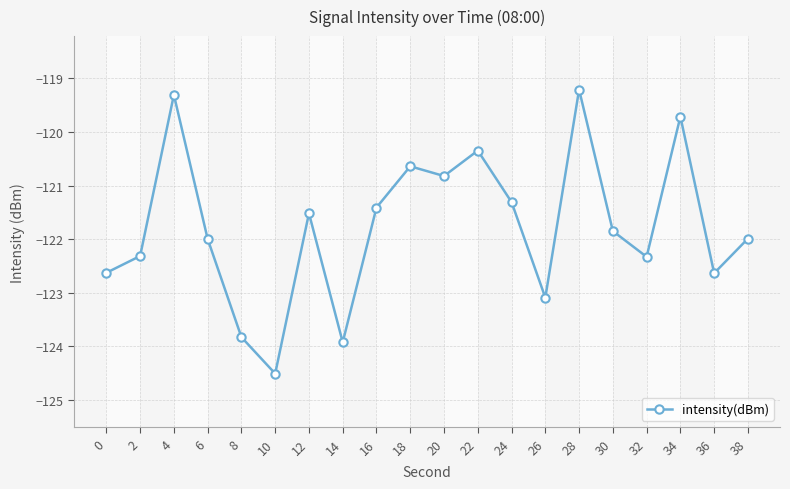

What is the difference between the values at 30 and 22?

1.5